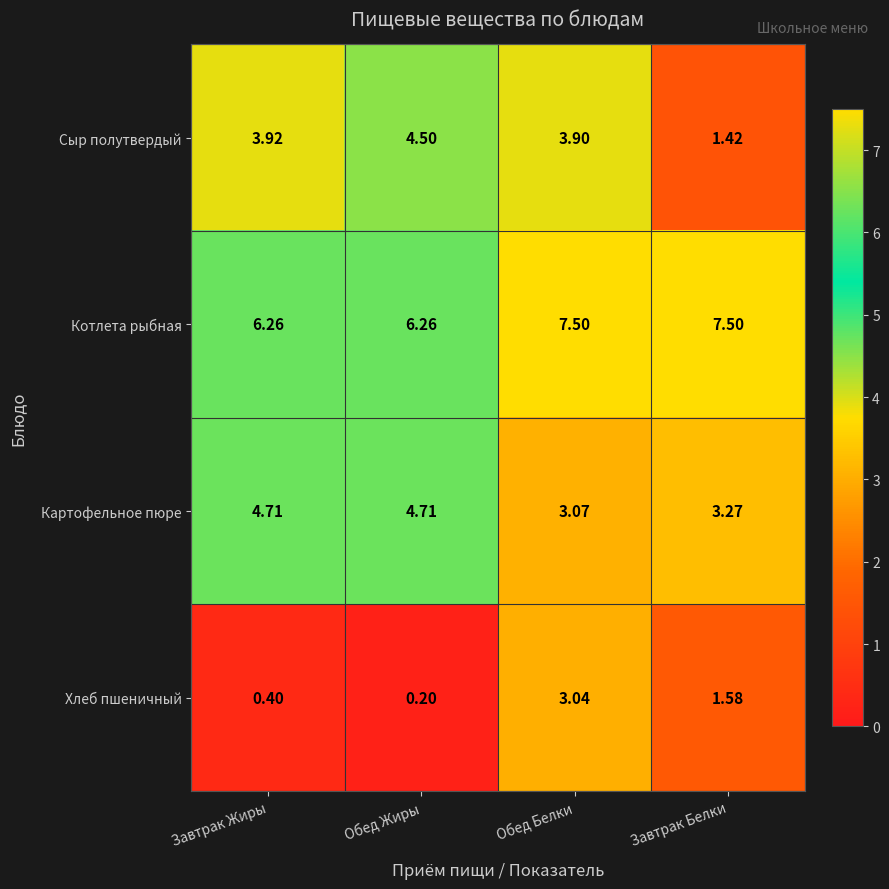

At which category is the sum across all series the highest?

Обед Белки